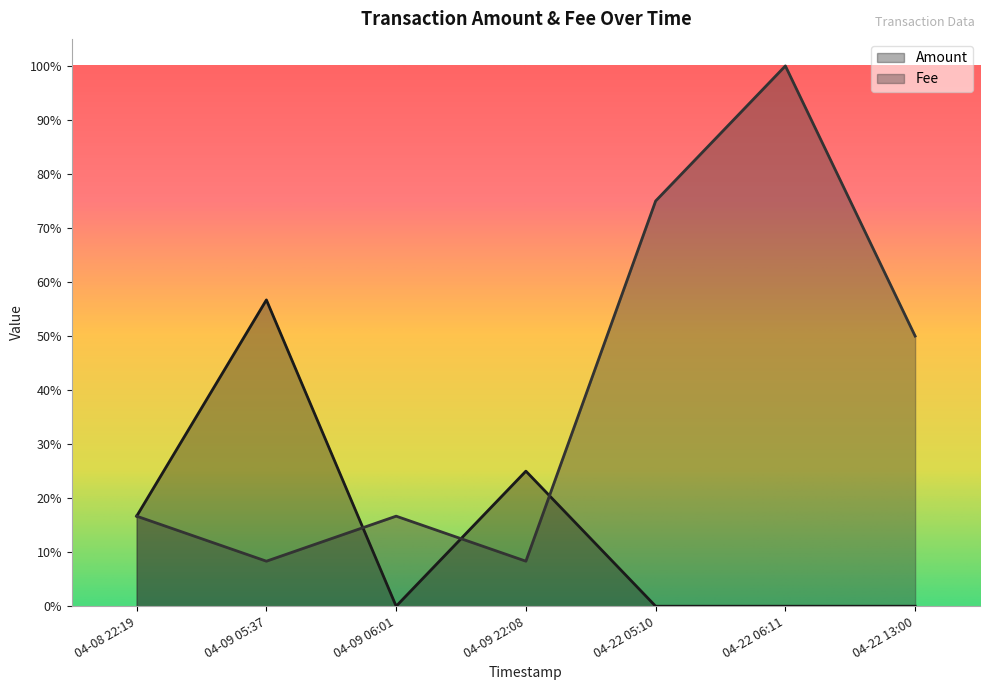

True or false: Fee has more than 1 interior local peaks.

True